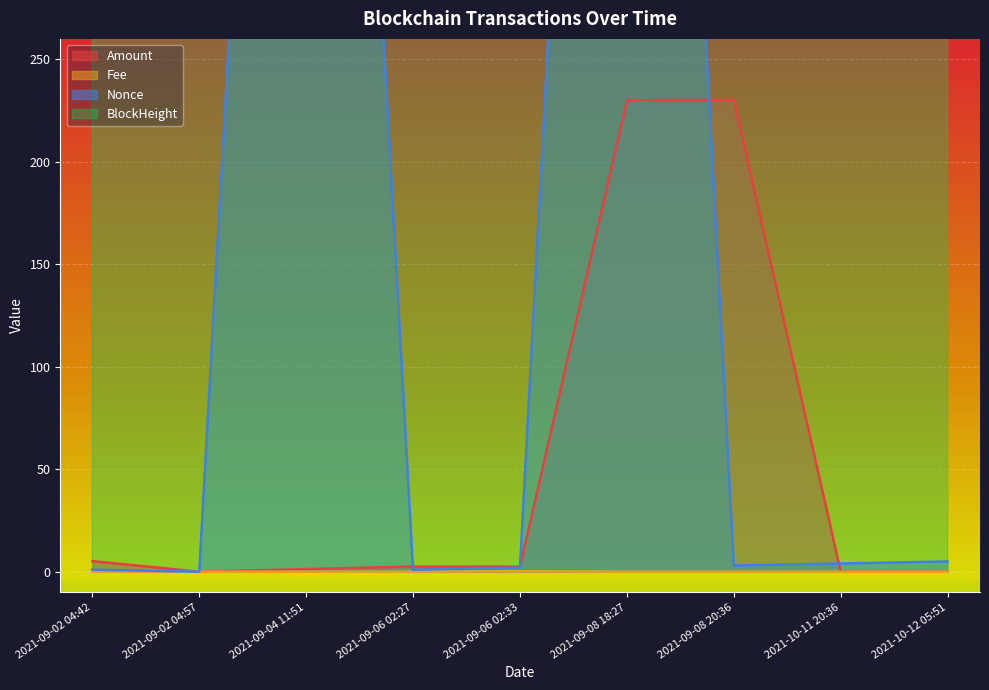

Reading left to right, extract all data points from this chart.

Amount: 5.2	0.0	1.3	2.5	2.5	230.0	230.2	0.0	0.0
Fee: 0.0	0.0	0.0	0.0	0.2	0.0	0.0	0.0	0.0
Nonce: 1.0	0.0	937.0	1.0	2.0	983.0	3.0	4.0	5.0
BlockHeight: 57358.0	57361.0	58095.0	58615.0	58617.0	59450.0	59477.0	69923.0	70029.0